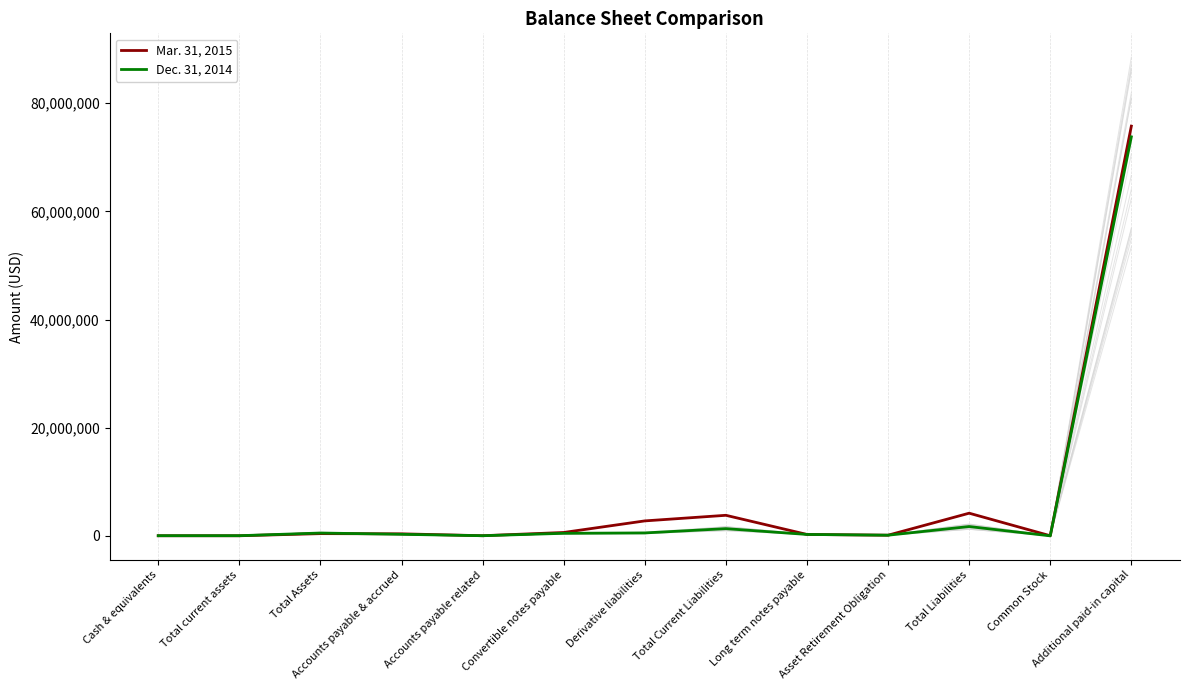

What is the difference between the Mar. 31, 2015 values at Total Liabilities and Asset Retirement Obligation?

4068955